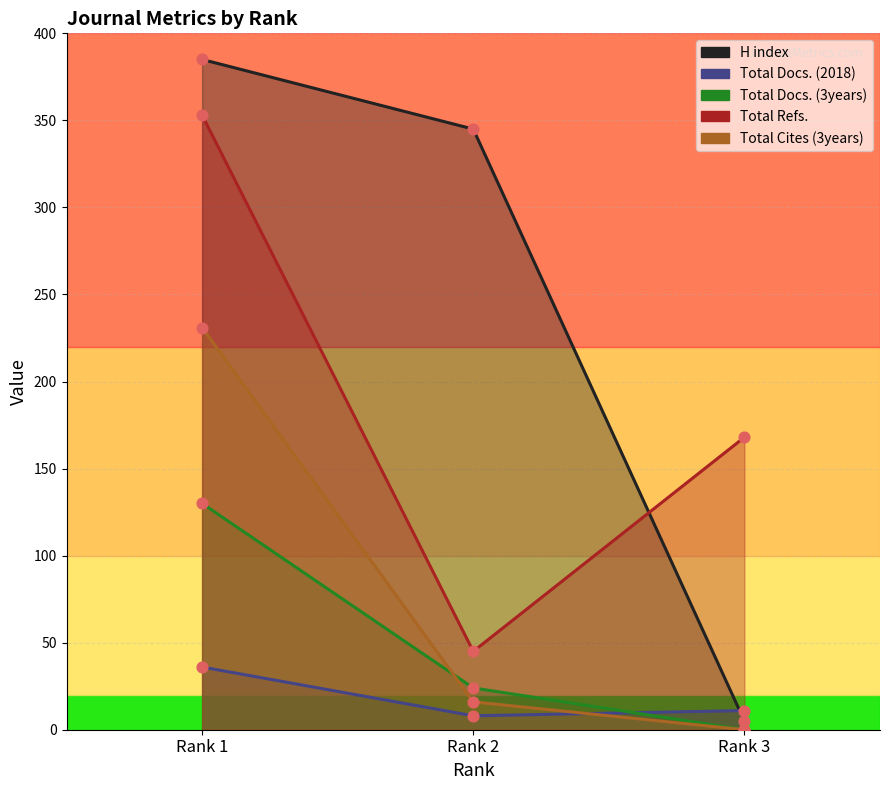

What is the total value across all series at Rank 2?

438